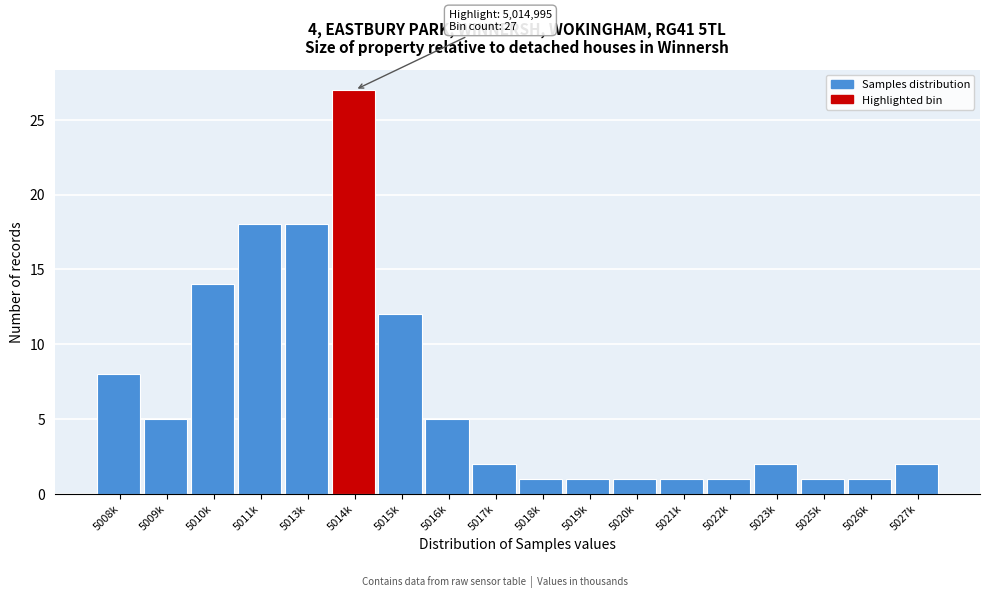

Reading right to left, transcribe all the data shown in this chart.

5027k=2	5026k=1	5025k=1	5023k=2	5022k=1	5021k=1	5020k=1	5019k=1	5018k=1	5017k=2	5016k=5	5015k=12	5014k=27	5013k=18	5011k=18	5010k=14	5009k=5	5008k=8